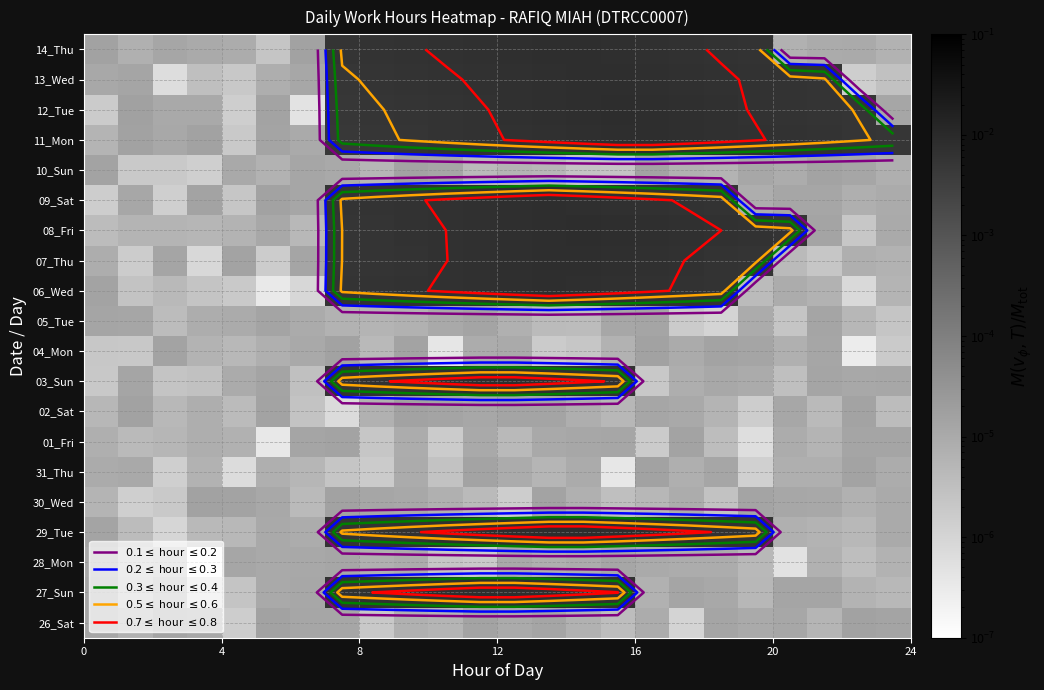

Count the number of categories in the chart.

24